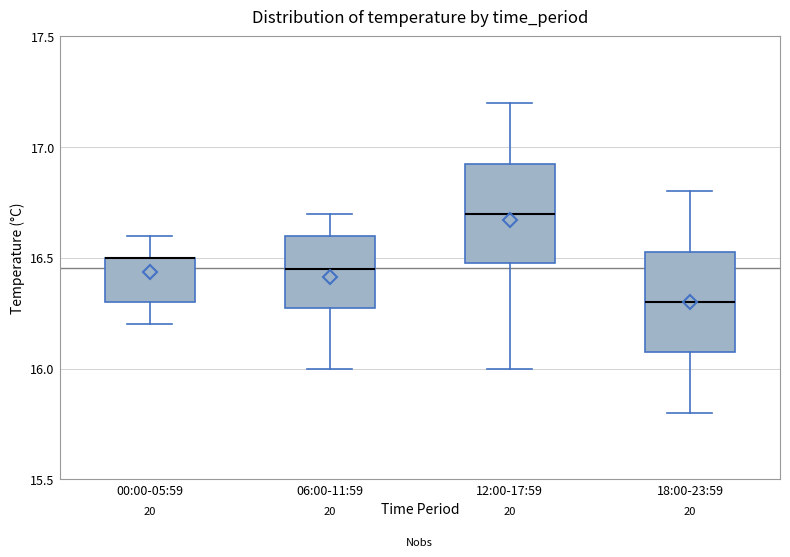

Where is the lower edge of the box for 00:00-05:59 on the y-axis? The values are not printed on the chart, so give them approximately, as read against the axis.

16.30